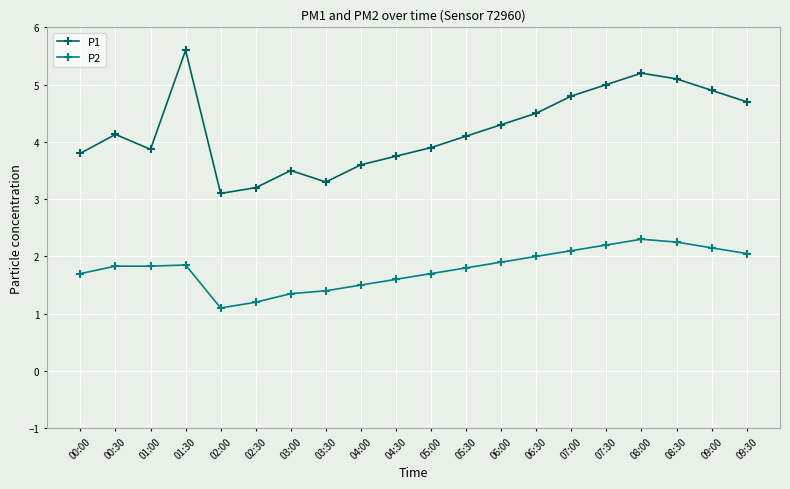

Where does the P1 series first go above 4?

00:30